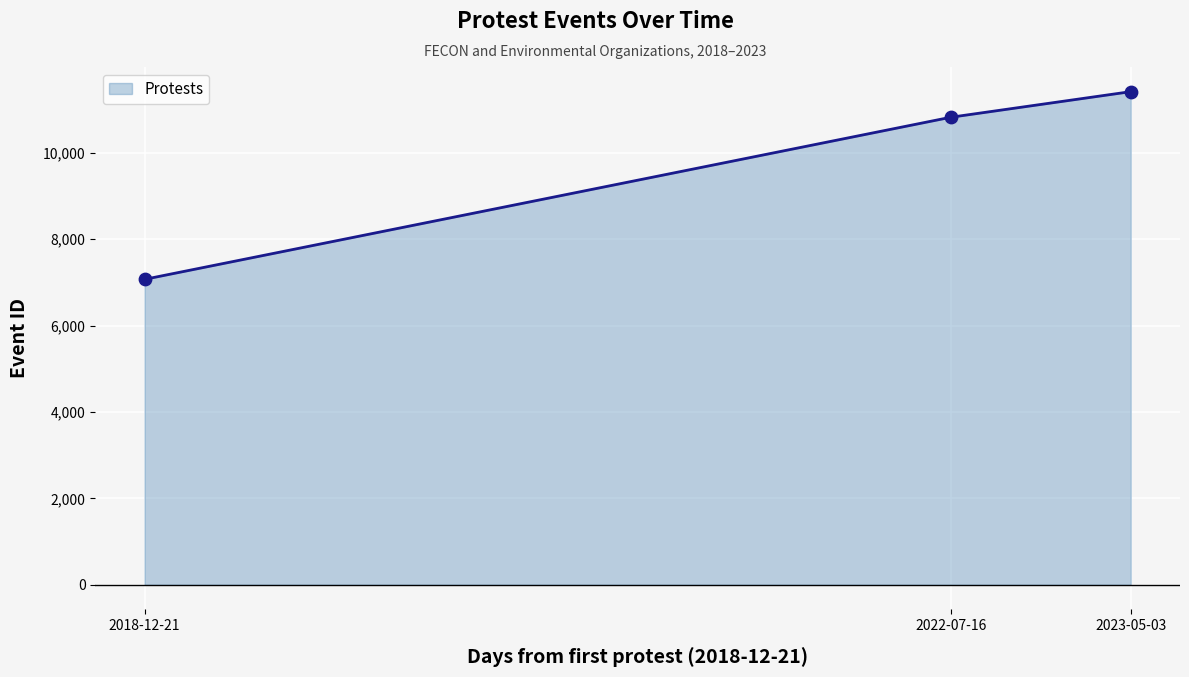

Between 2018-12-21 and 2023-05-03, which is larger?

2023-05-03